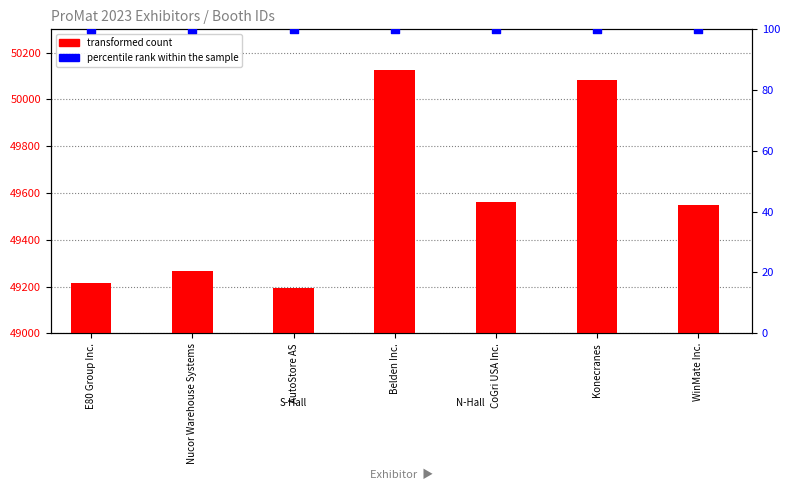

At which category is the sum across all series the highest?

Belden Inc.